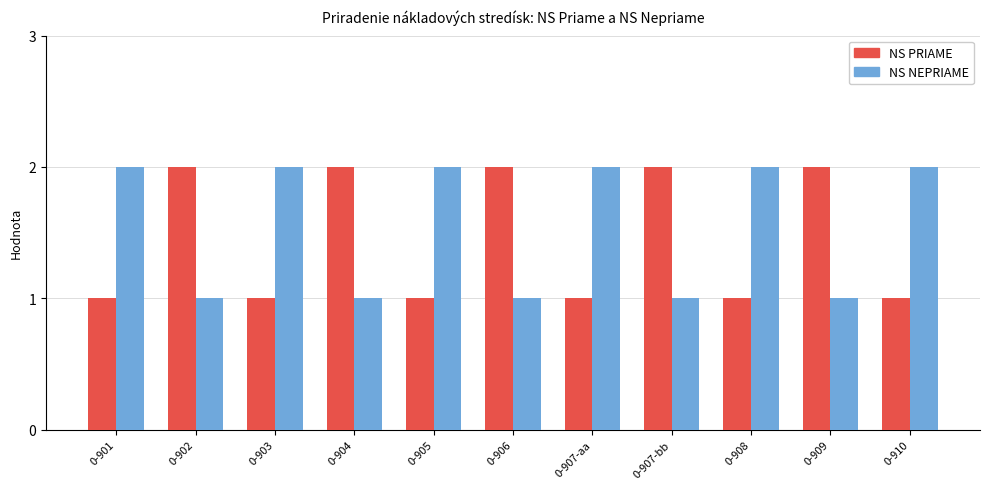

Rank the series at 0-909 from lowest to highest value.

NS NEPRIAME, NS PRIAME